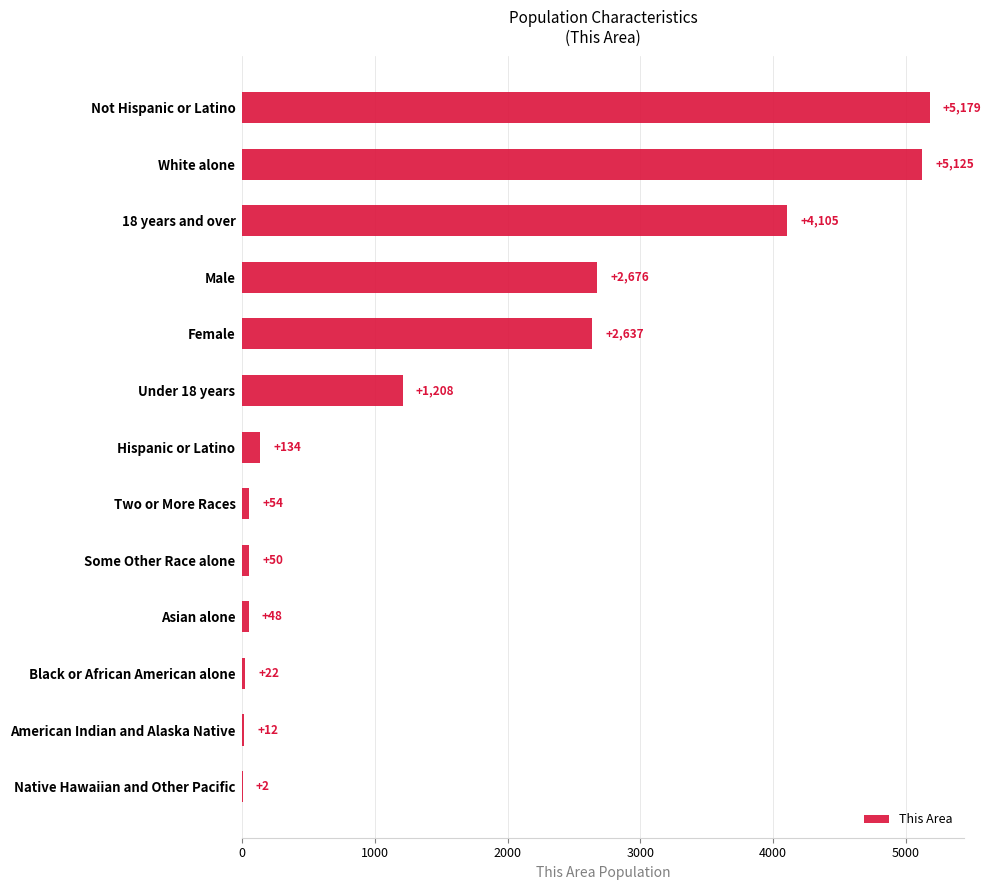

Are the bars horizontal?

Yes